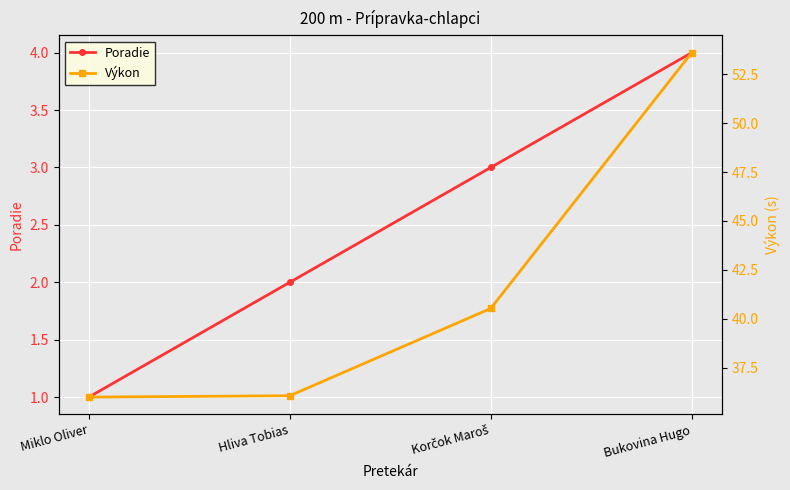

What is the difference between the Poradie values at Korčok Maroš and Miklo Oliver?

2.0